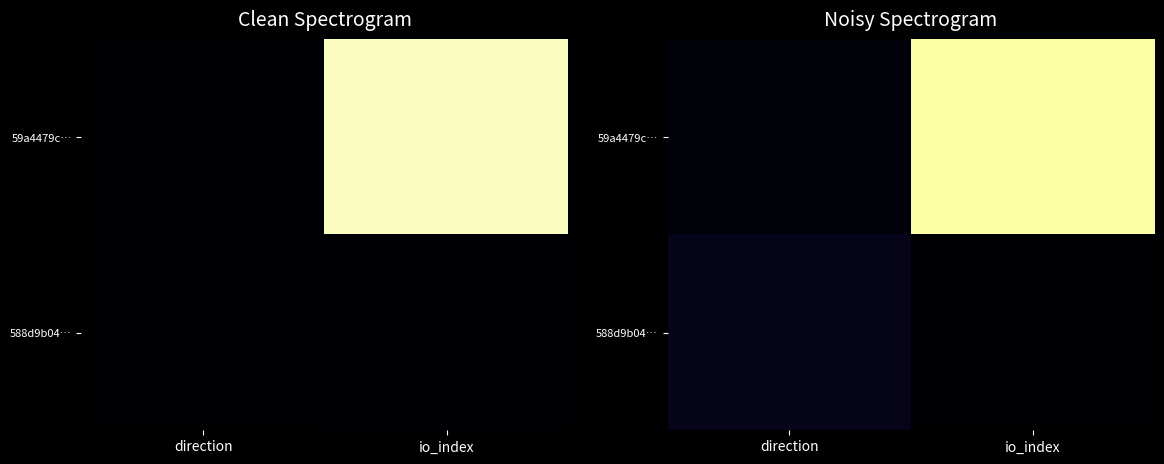

What is the maximum value for 59a4479c…?

1.0